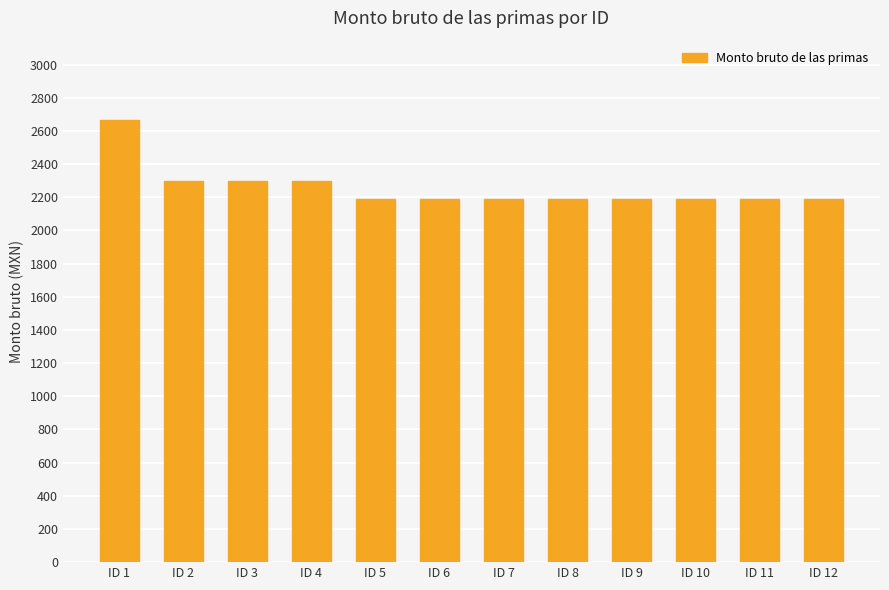

What is the maximum value shown in the chart?

2664.2